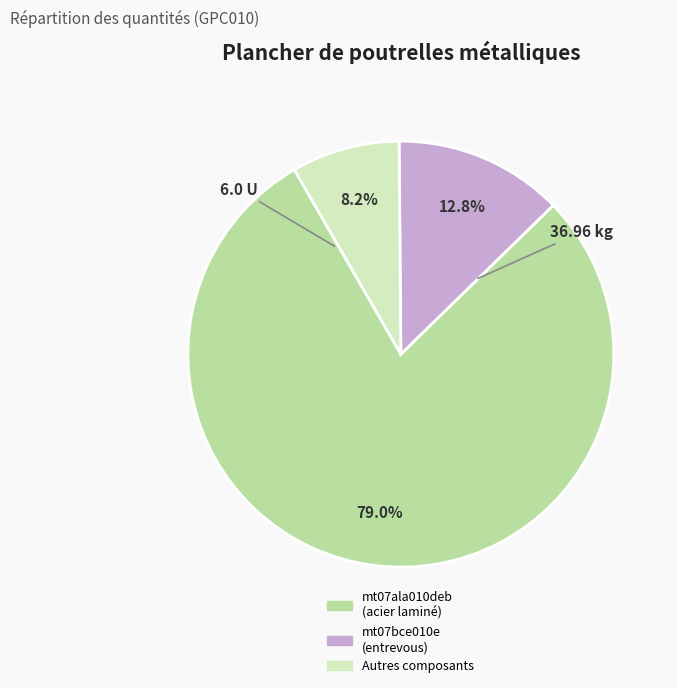

Is there any slice that represents more than half of the pie?

Yes